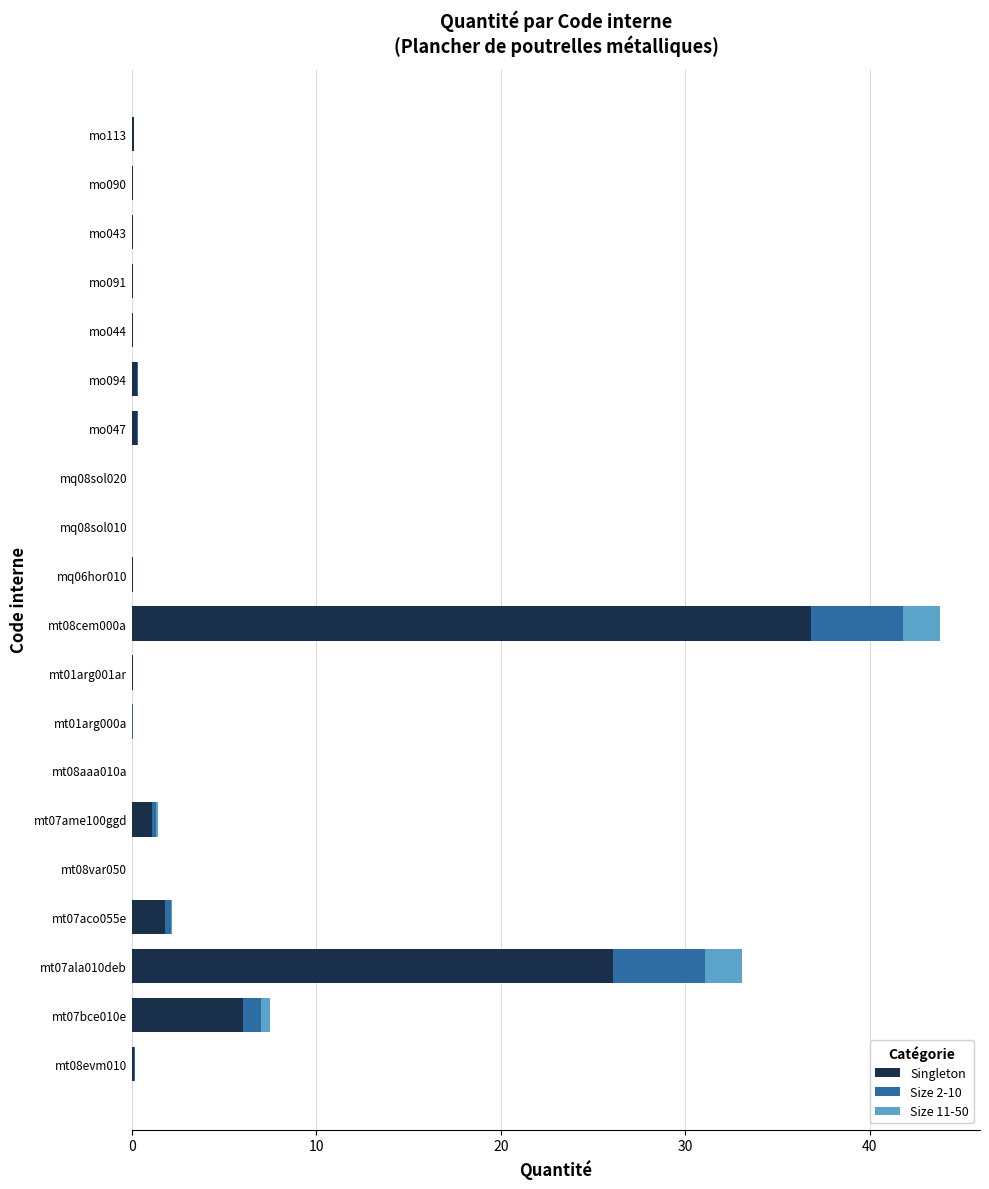

At which label is Singleton closest to 18?

mt07ala010deb